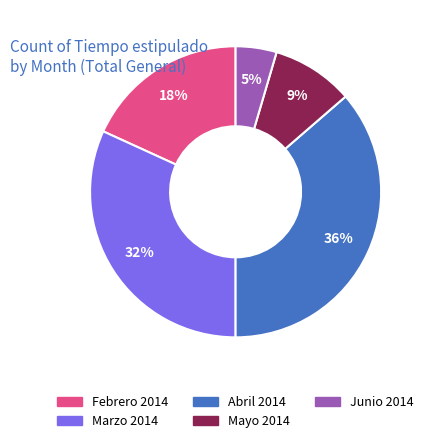

Between Marzo 2014 and Febrero 2014, which is larger?

Marzo 2014